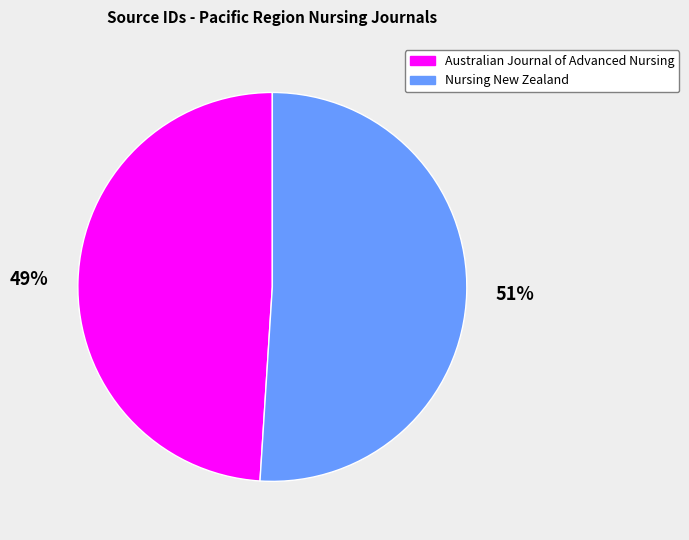

What is the largest slice in the pie chart?

Nursing New Zealand